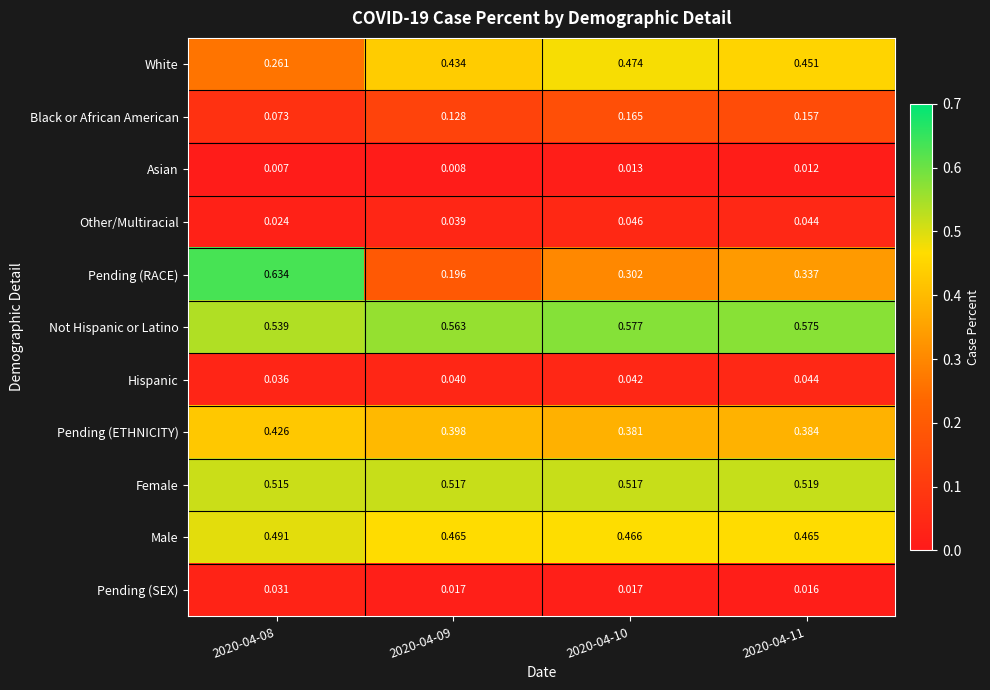

Which series has the largest range (max minus min)?

Pending (RACE)